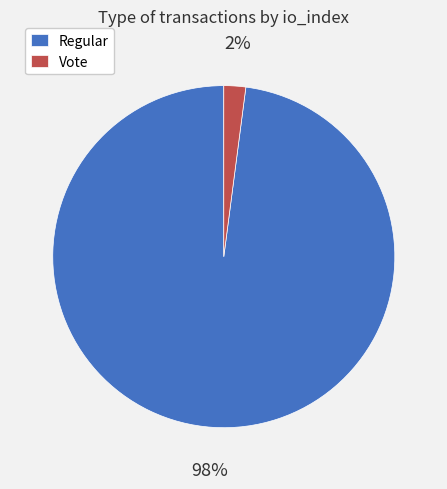

What percentage is the Regular slice, to the nearest percent?

98%